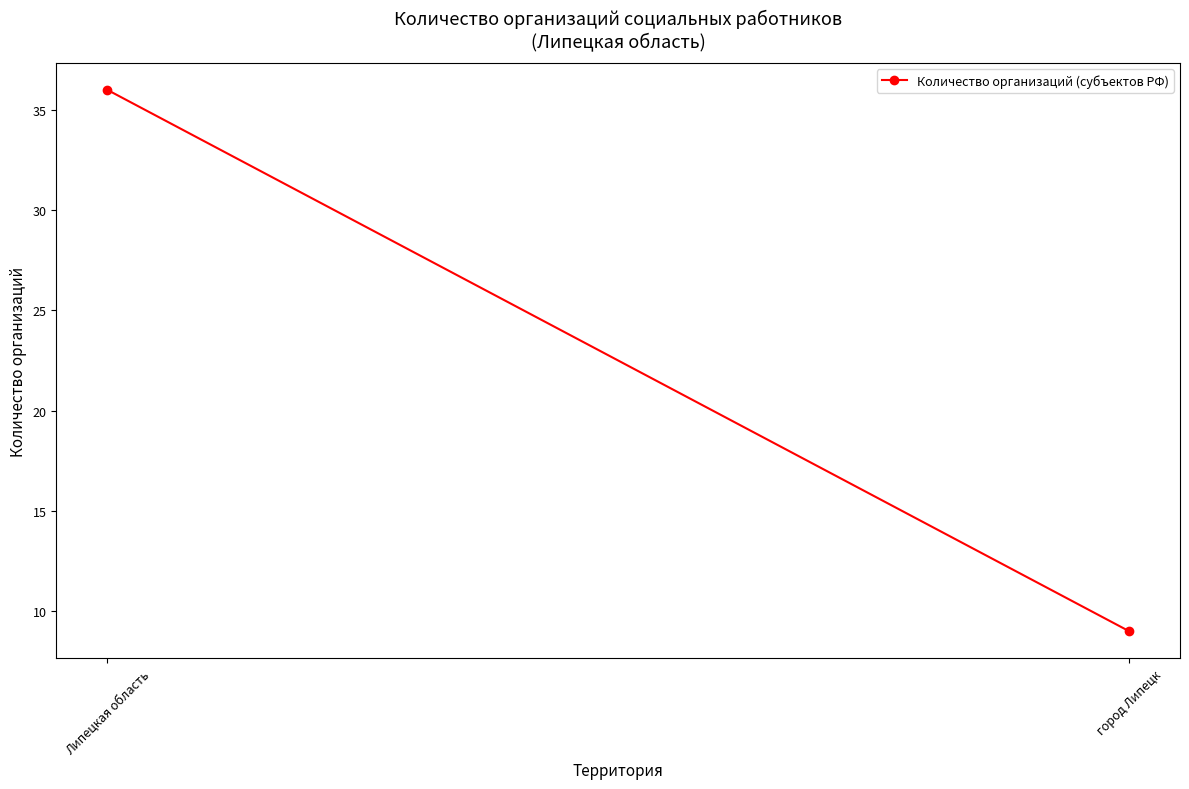

What is the value of the 2nd point from the left?

9